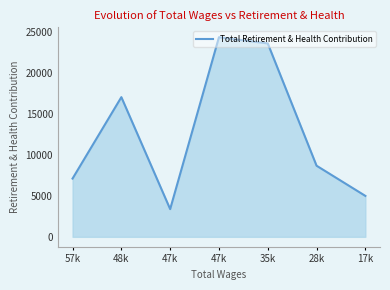

How many distinct data groups are displayed?

1